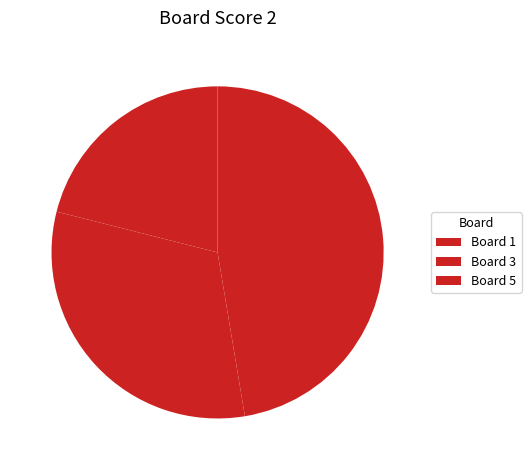

What is the ratio of the value at Board 5 to the value at Board 3?

0.7